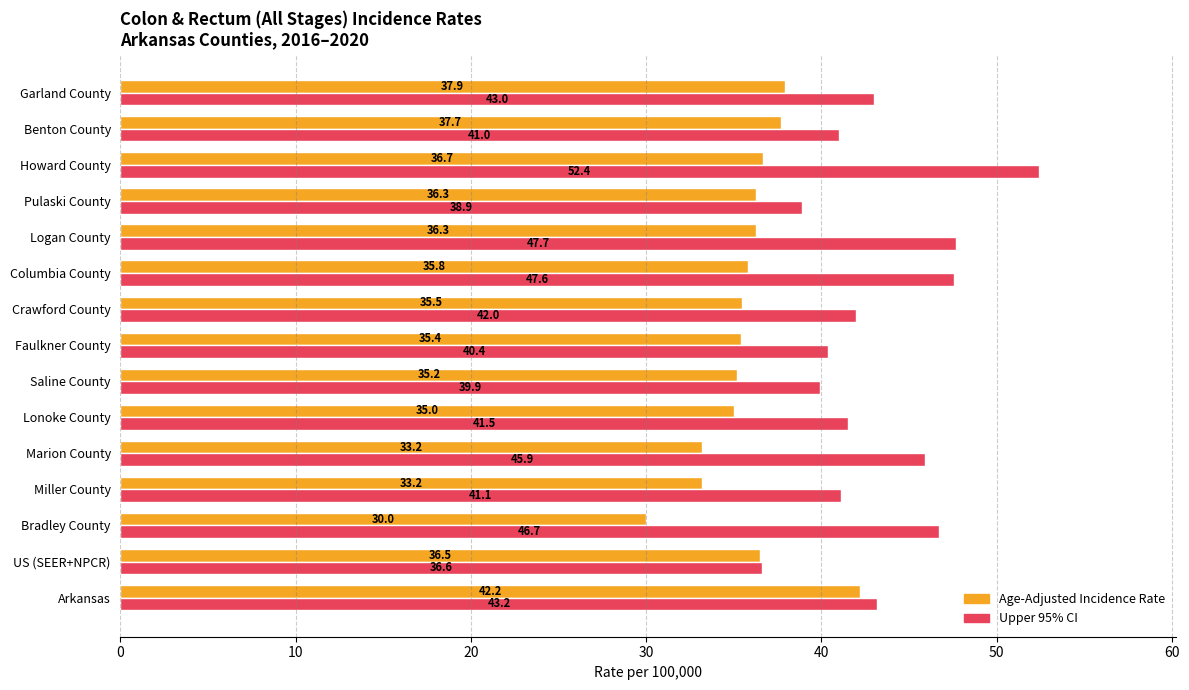

What is the spread (max minus min) of values at Saline County?

4.7